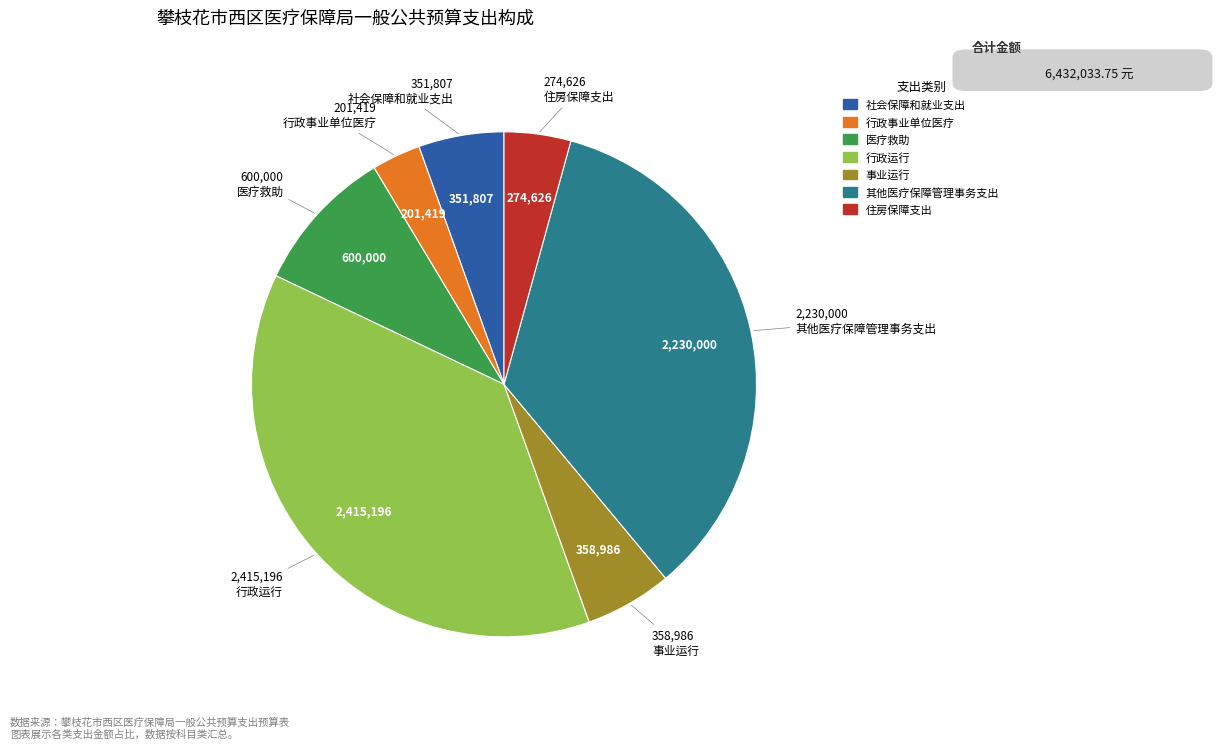

How many slices are in this pie chart?

7